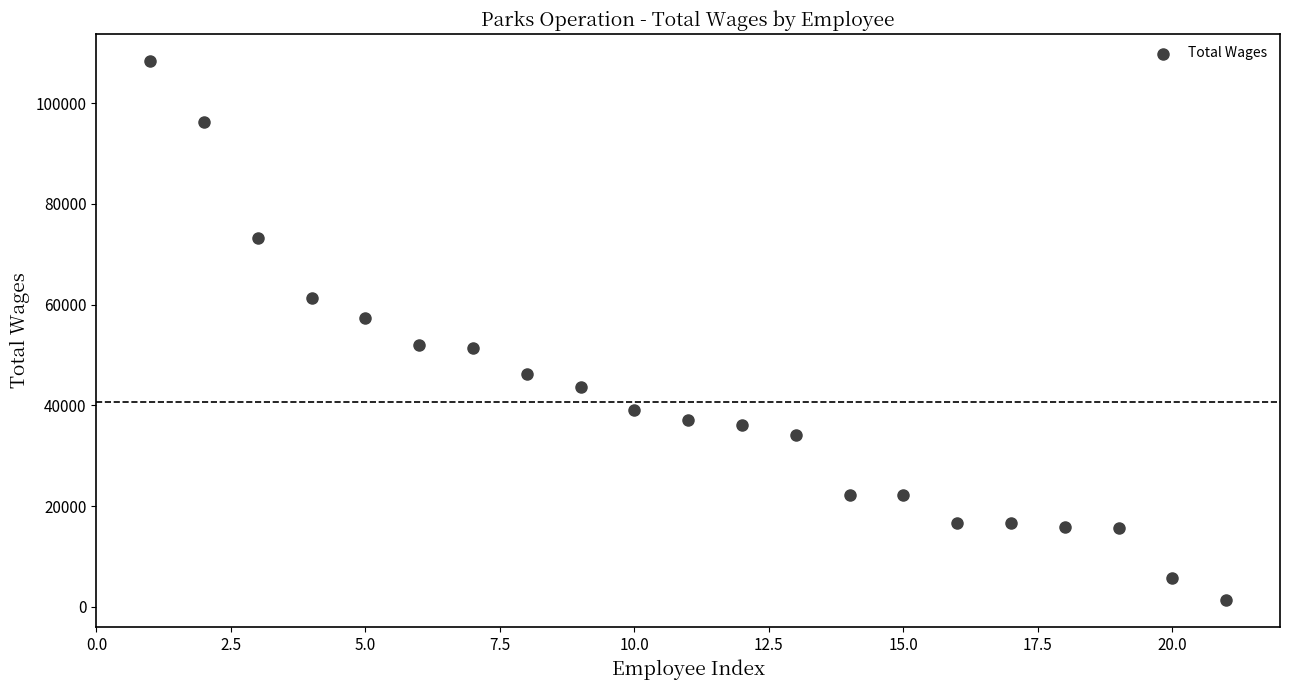

What is the range of X values (max minus min)?

20